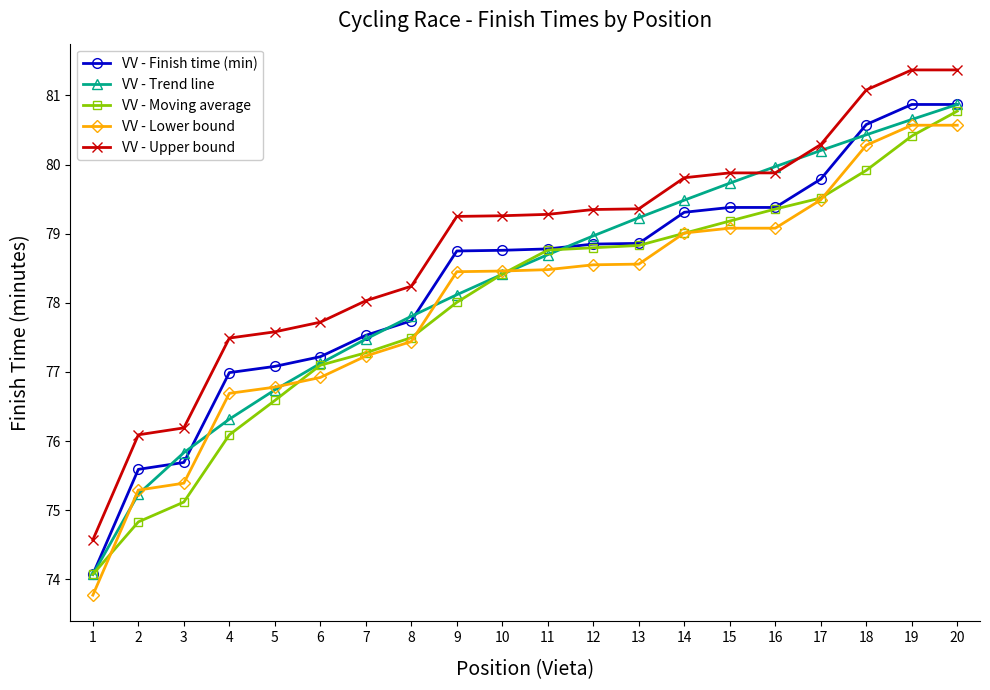

True or false: VV - Upper bound and VV - Finish time (min) intersect in this chart.

False